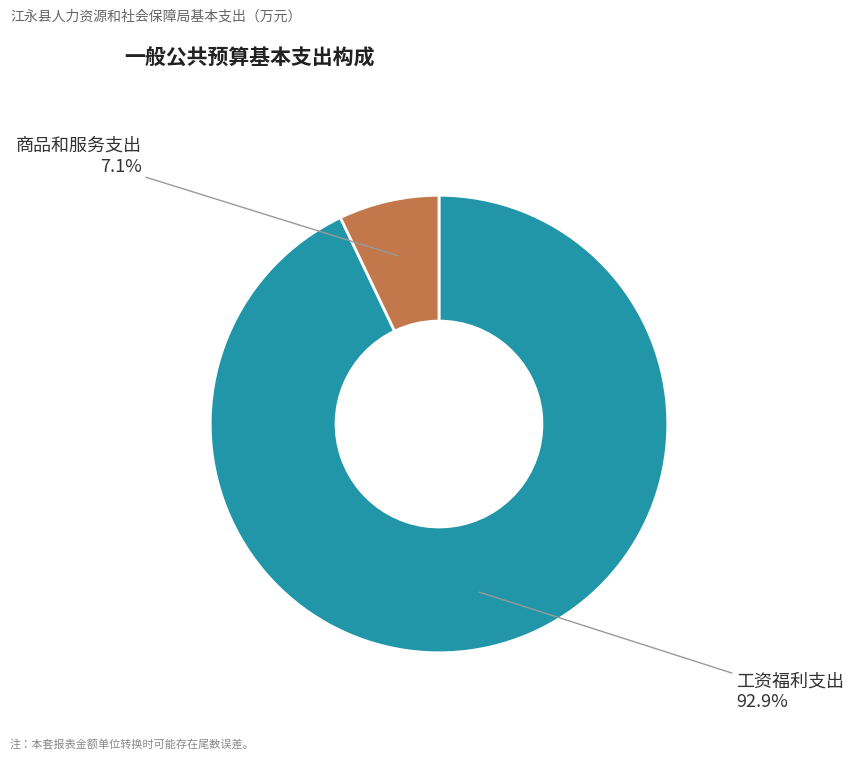

Does any single category account for the majority?

Yes